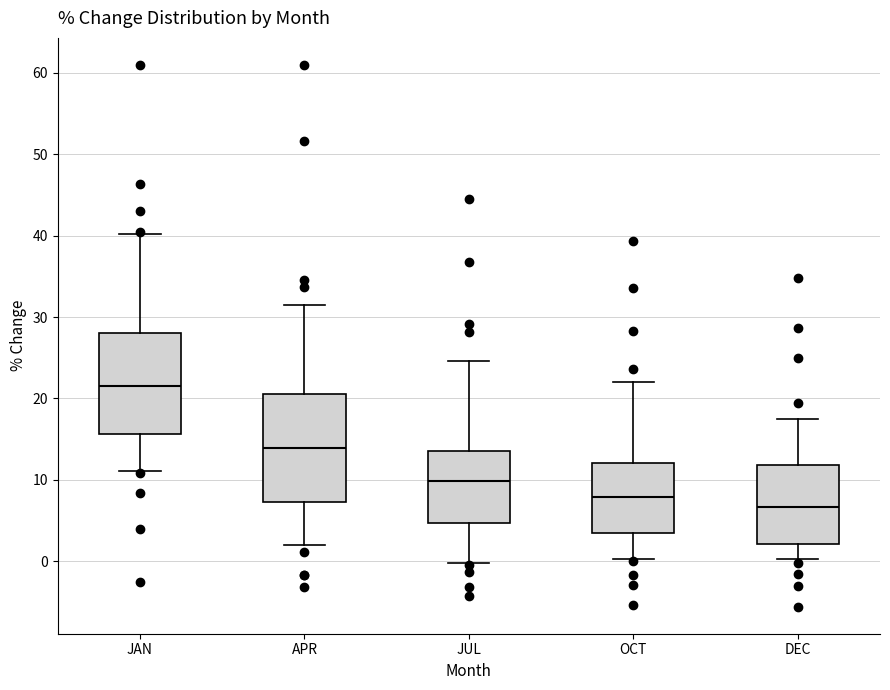

Where does the upper whisker of the box for APR end on the y-axis? The values are not printed on the chart, so give them approximately, as read against the axis.

32